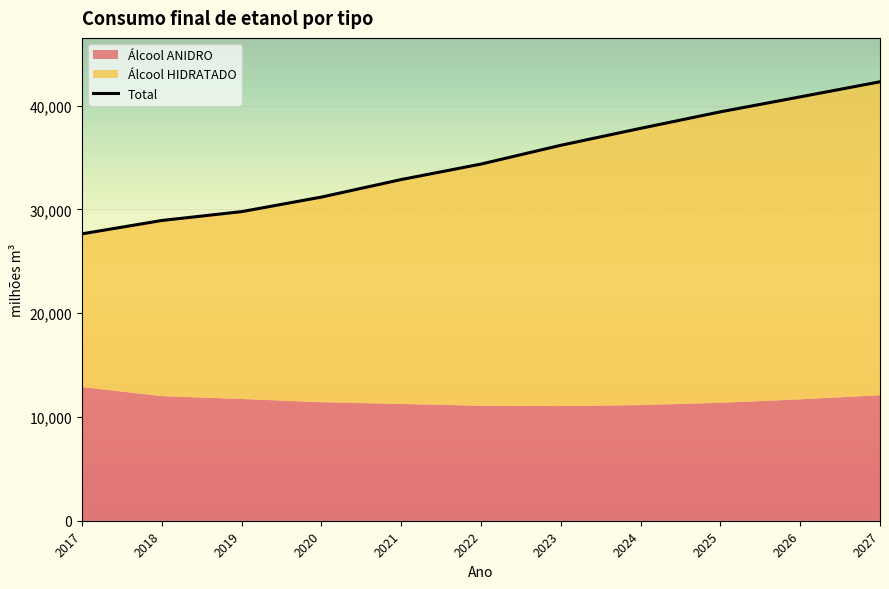

What is the value of the 1st point from the left?

27637.9